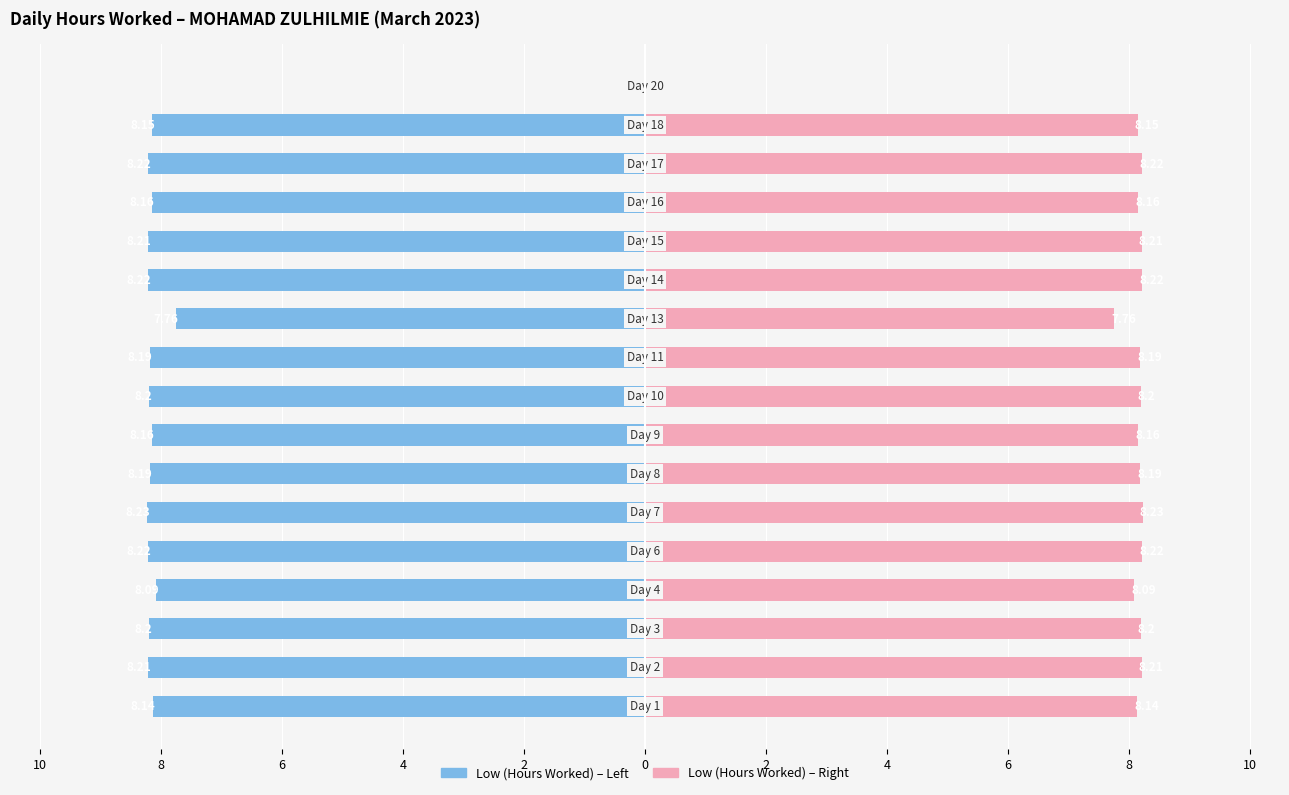

What is the average value of the Low (Hours Worked) – Right series?

7.7